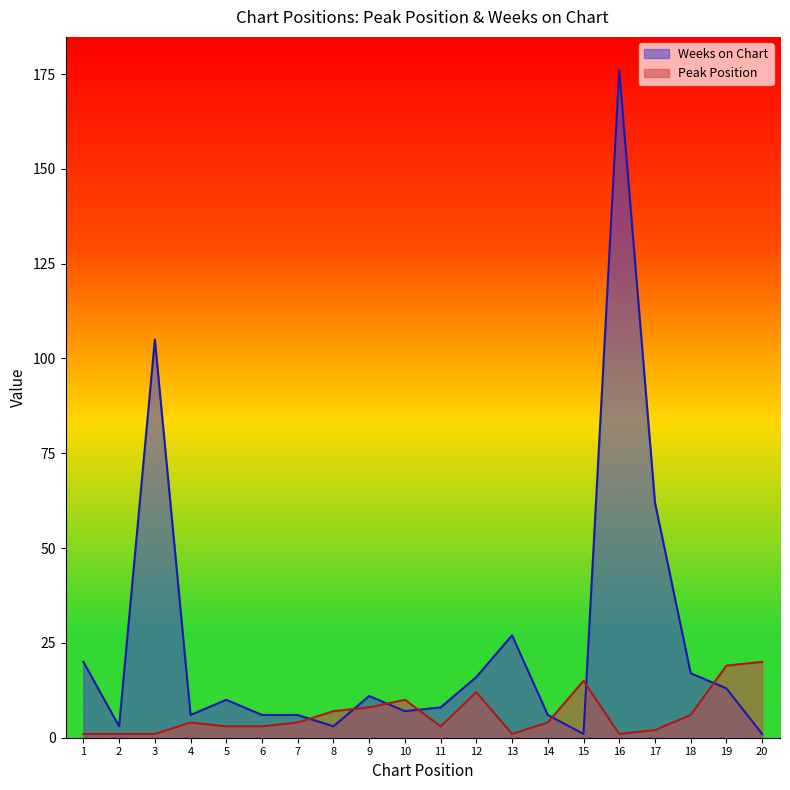

The value of Peak Position at 18 is 9. True or false?

False